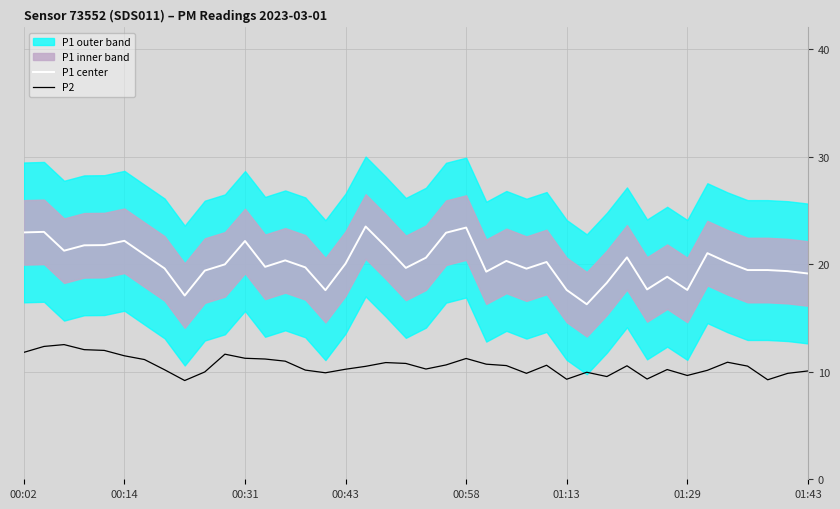

At which category does the chart reach its minimum across all series?

8